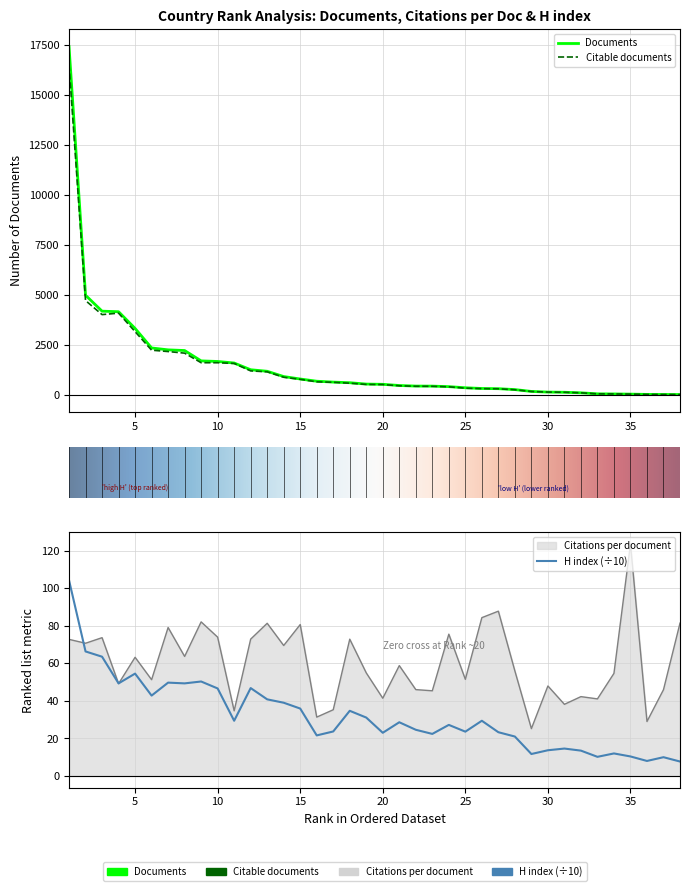

Which category has the highest value in the Citable documents series?

1